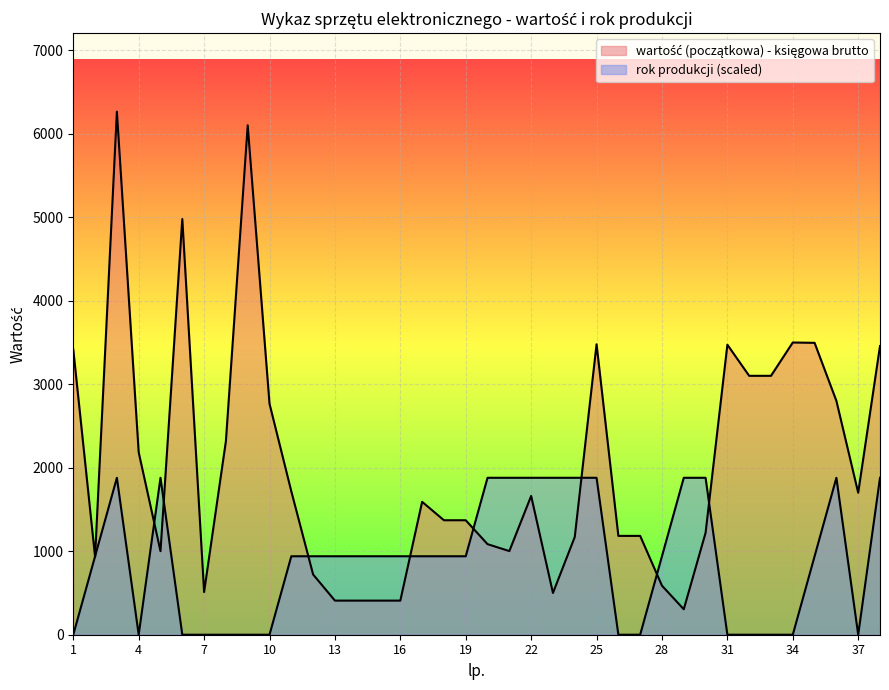

How many categories are shown in the chart?

38